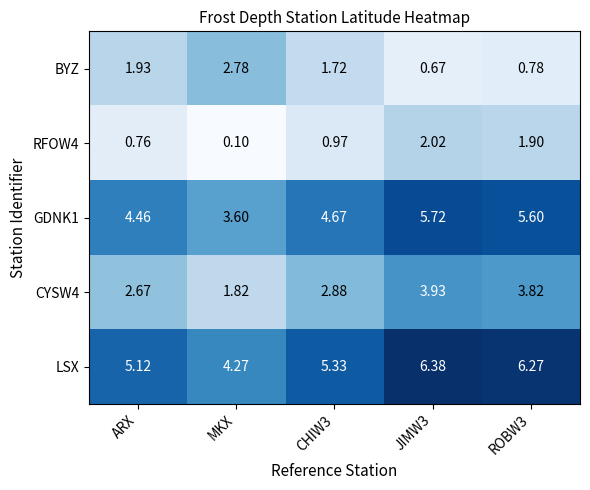

Is the value of LSX at ARX greater than the value of CYSW4 at JIMW3?

Yes